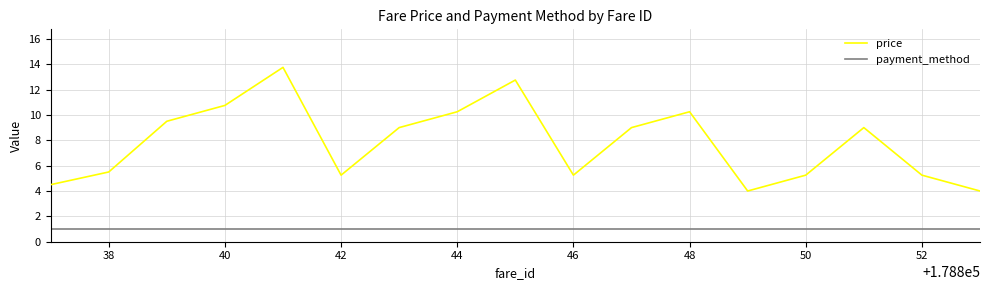

Does the chart display data point markers on the line(s)?

No